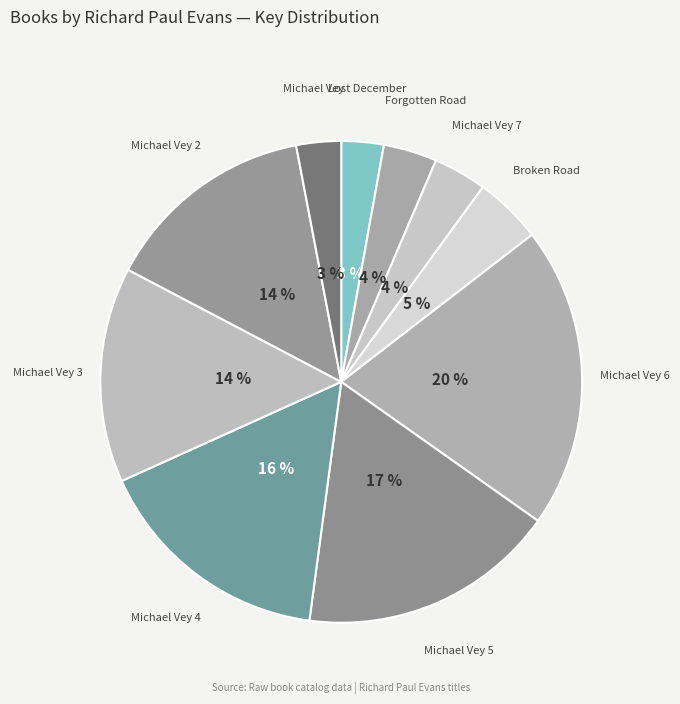

Is the sum of Michael Vey 4 and Michael Vey 5 greater than half?

No